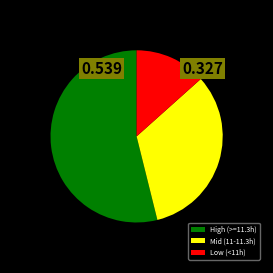

Which slice is the largest?

High (>=11.3h)